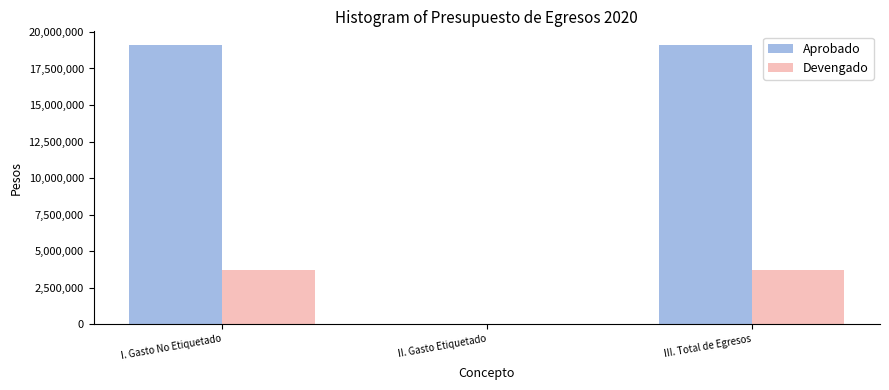

Reading left to right, extract all data points from this chart.

Aprobado: I. Gasto No Etiquetado=19087917.8	II. Gasto Etiquetado=0.0	III. Total de Egresos=19087917.8
Devengado: I. Gasto No Etiquetado=3727860.1	II. Gasto Etiquetado=0.0	III. Total de Egresos=3727860.1